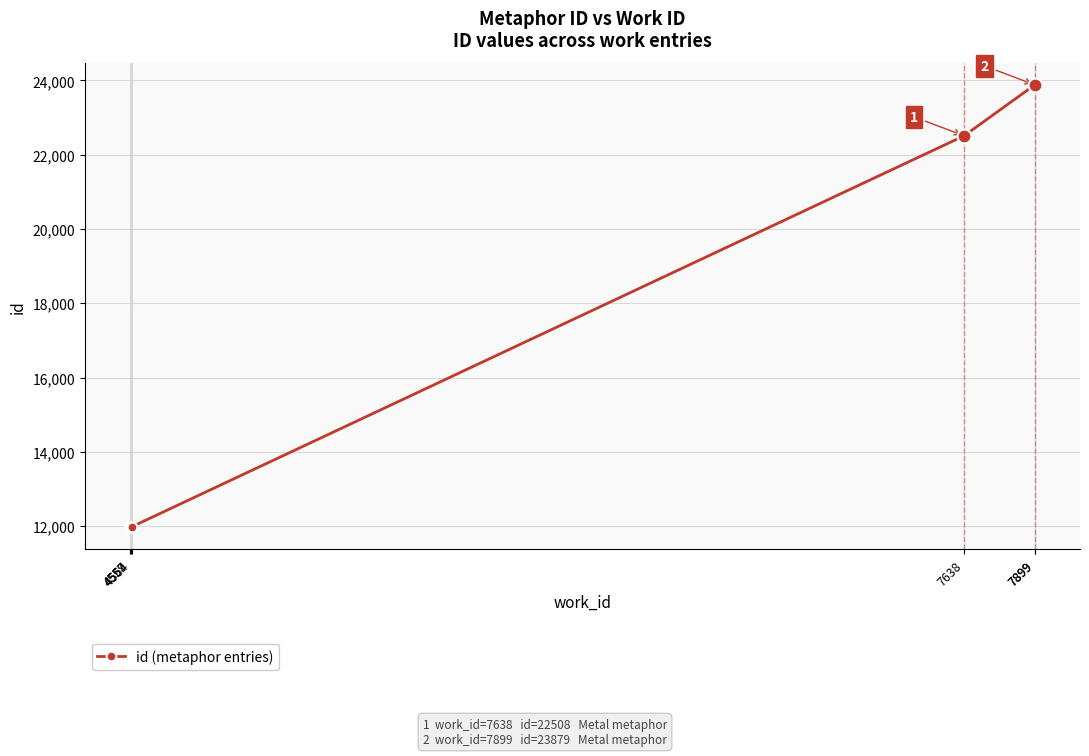

True or false: there are more than 0 points higher than both neighbors.

False